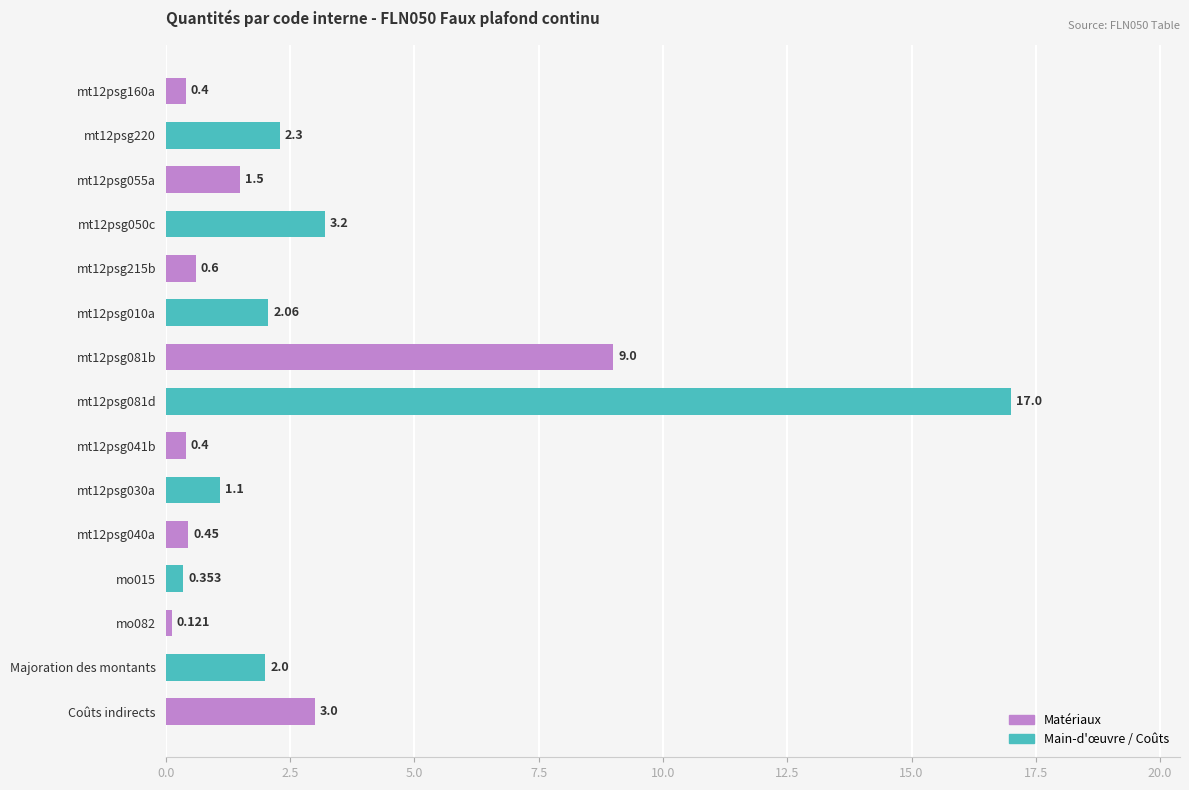

What is the label of the 1st bar from the bottom?

Coûts indirects